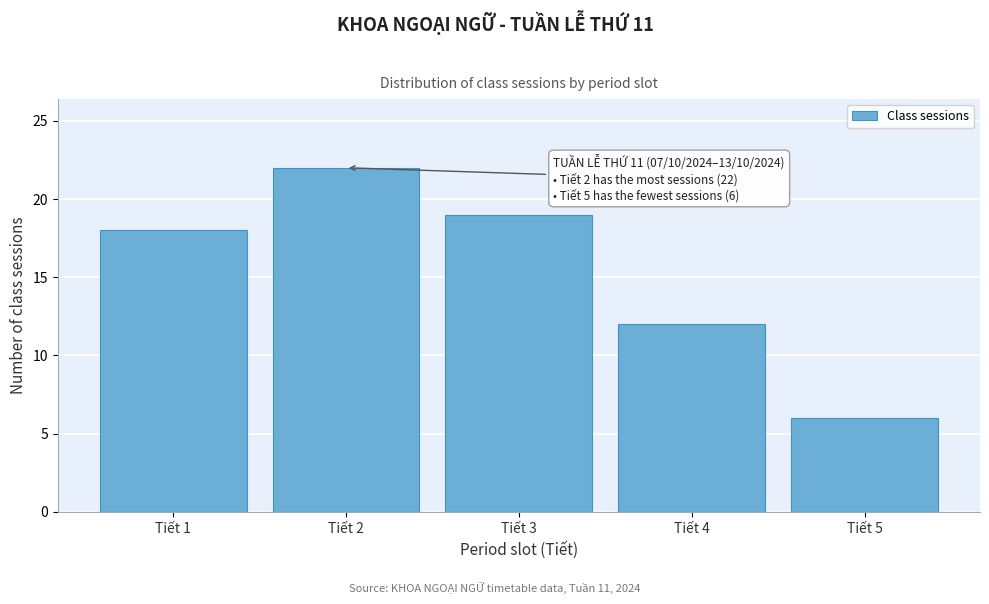

Reading right to left, what are all the values shown in this chart?

Tiết 5=6	Tiết 4=12	Tiết 3=19	Tiết 2=22	Tiết 1=18